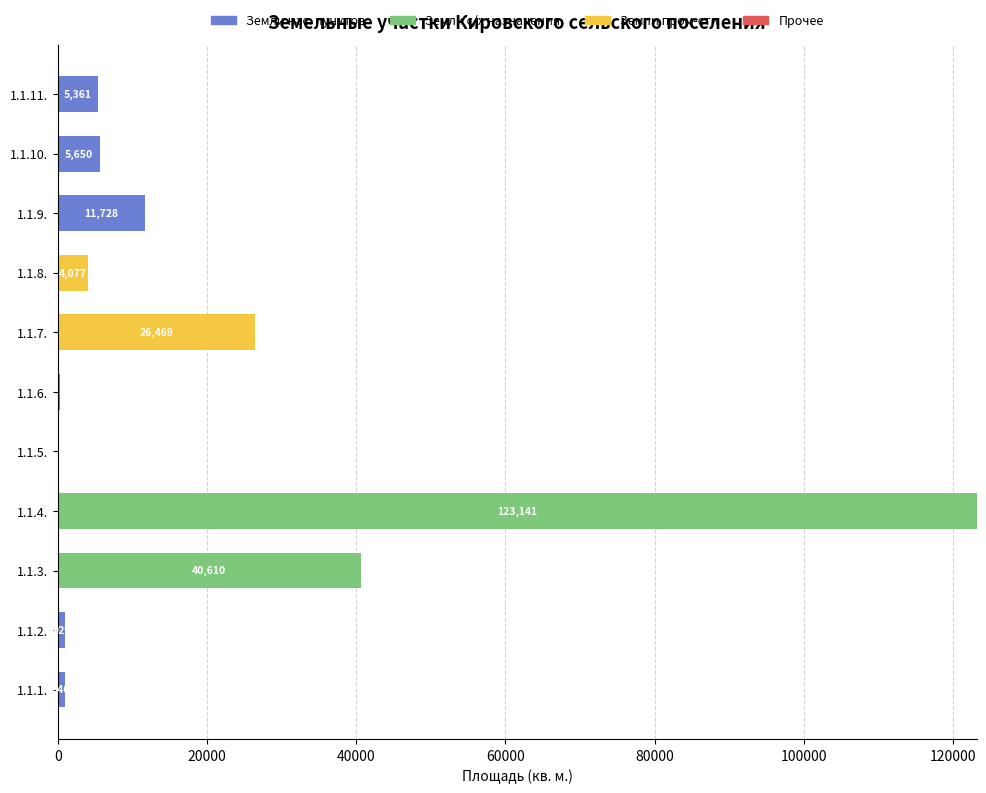

What is the maximum value for Земли нас. пунктов?

11728